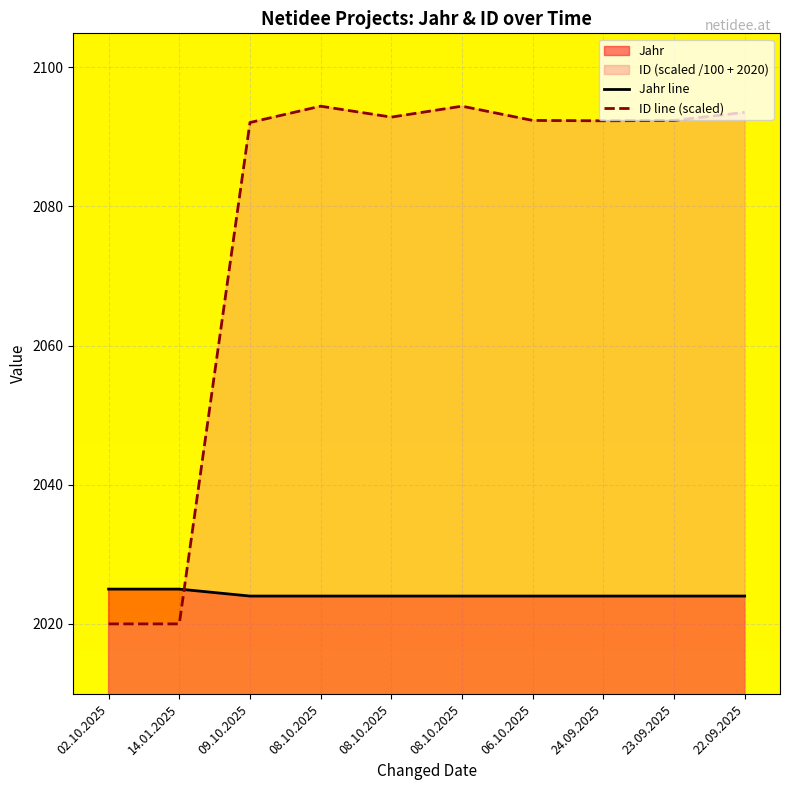

Rank the series at 08.10.2025 from highest to lowest value.

ID line (scaled), Jahr line